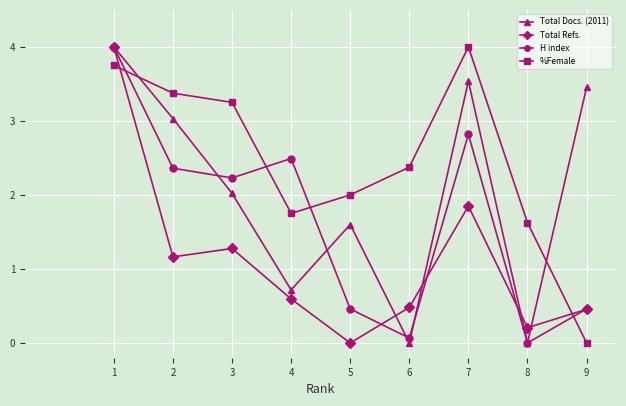

True or false: Total Refs. and H index cross at least once.

True